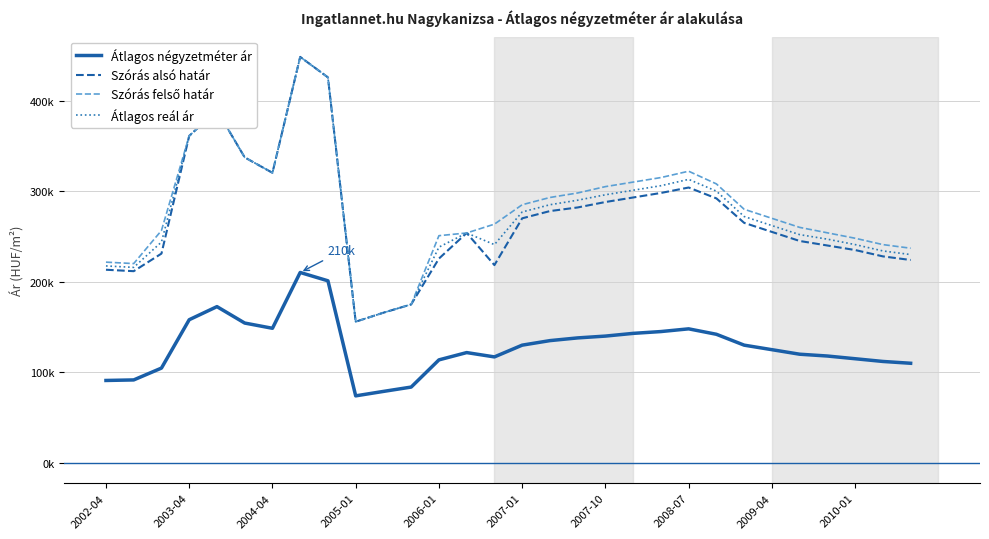

How many interior local valleys does the Átlagos négyzetméter ár series have?

3